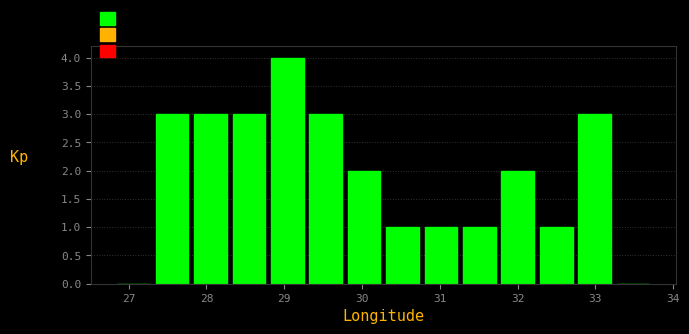

How tall is the bar that spans 28.3 to 28.8 on the x-axis? Neither the bar edges nor the heights are printed on the chart, so give them approximately, as read against the axes.

3